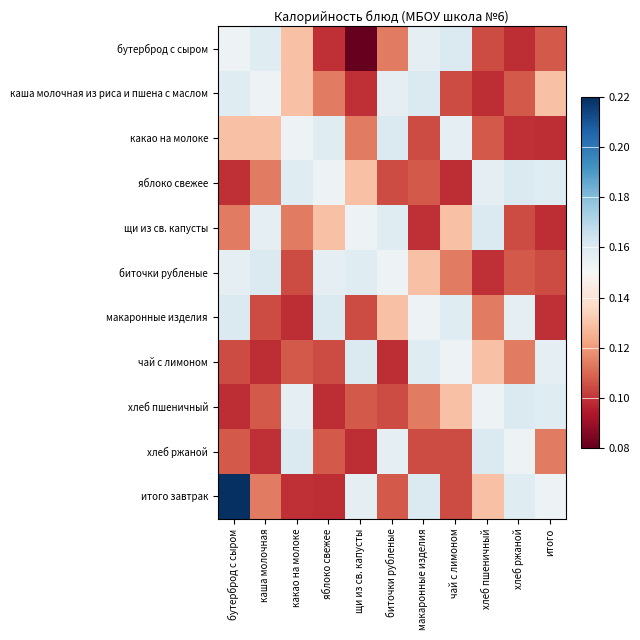

Reading left to right, list all the values displayed in this chart.

бутерброд с сыром: бутерброд с сыром=0.2	каша молочная=0.2	какао на молоке=0.1	яблоко свежее=0.1	щи из св. капусты=0.1	биточки рубленые=0.1	макаронные изделия=0.2	чай с лимоном=0.2	хлеб пшеничный=0.1	хлеб ржаной=0.1	итого=0.1
каша молочная из риса и пшена с маслом: бутерброд с сыром=0.2	каша молочная=0.2	какао на молоке=0.1	яблоко свежее=0.1	щи из св. капусты=0.1	биточки рубленые=0.2	макаронные изделия=0.2	чай с лимоном=0.1	хлеб пшеничный=0.1	хлеб ржаной=0.1	итого=0.1
какао на молоке: бутерброд с сыром=0.1	каша молочная=0.1	какао на молоке=0.2	яблоко свежее=0.2	щи из св. капусты=0.1	биточки рубленые=0.2	макаронные изделия=0.1	чай с лимоном=0.2	хлеб пшеничный=0.1	хлеб ржаной=0.1	итого=0.1
яблоко свежее: бутерброд с сыром=0.1	каша молочная=0.1	какао на молоке=0.2	яблоко свежее=0.2	щи из св. капусты=0.1	биточки рубленые=0.1	макаронные изделия=0.1	чай с лимоном=0.1	хлеб пшеничный=0.2	хлеб ржаной=0.2	итого=0.2
щи из св. капусты: бутерброд с сыром=0.1	каша молочная=0.2	какао на молоке=0.1	яблоко свежее=0.1	щи из св. капусты=0.2	биточки рубленые=0.2	макаронные изделия=0.1	чай с лимоном=0.1	хлеб пшеничный=0.2	хлеб ржаной=0.1	итого=0.1
биточки рубленые: бутерброд с сыром=0.2	каша молочная=0.2	какао на молоке=0.1	яблоко свежее=0.2	щи из св. капусты=0.2	биточки рубленые=0.2	макаронные изделия=0.1	чай с лимоном=0.1	хлеб пшеничный=0.1	хлеб ржаной=0.1	итого=0.1
макаронные изделия: бутерброд с сыром=0.2	каша молочная=0.1	какао на молоке=0.1	яблоко свежее=0.2	щи из св. капусты=0.1	биточки рубленые=0.1	макаронные изделия=0.2	чай с лимоном=0.2	хлеб пшеничный=0.1	хлеб ржаной=0.2	итого=0.1
чай с лимоном: бутерброд с сыром=0.1	каша молочная=0.1	какао на молоке=0.1	яблоко свежее=0.1	щи из св. капусты=0.2	биточки рубленые=0.1	макаронные изделия=0.2	чай с лимоном=0.2	хлеб пшеничный=0.1	хлеб ржаной=0.1	итого=0.2
хлеб пшеничный: бутерброд с сыром=0.1	каша молочная=0.1	какао на молоке=0.2	яблоко свежее=0.1	щи из св. капусты=0.1	биточки рубленые=0.1	макаронные изделия=0.1	чай с лимоном=0.1	хлеб пшеничный=0.2	хлеб ржаной=0.2	итого=0.2
хлеб ржаной: бутерброд с сыром=0.1	каша молочная=0.1	какао на молоке=0.2	яблоко свежее=0.1	щи из св. капусты=0.1	биточки рубленые=0.2	макаронные изделия=0.1	чай с лимоном=0.1	хлеб пшеничный=0.2	хлеб ржаной=0.2	итого=0.1
итого завтрак: бутерброд с сыром=0.3	каша молочная=0.1	какао на молоке=0.1	яблоко свежее=0.1	щи из св. капусты=0.2	биточки рубленые=0.1	макаронные изделия=0.2	чай с лимоном=0.1	хлеб пшеничный=0.1	хлеб ржаной=0.2	итого=0.2